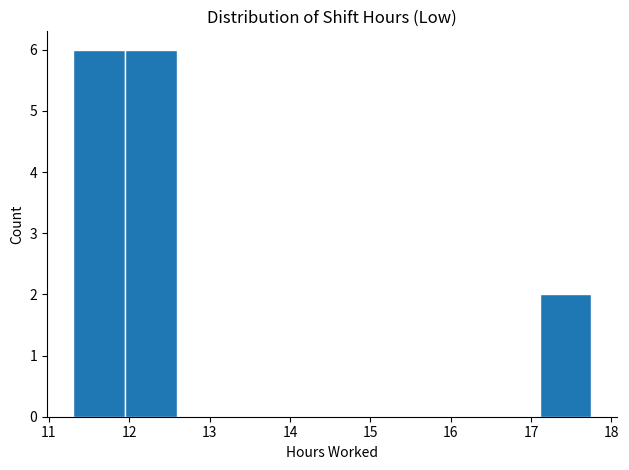

Reading left to right, transcribe this chart: for each bar, give the range it covers on the x-axis and its height. Neither the bar edges nor the heights are printed on the chart, so give them approximately, as read against the axes.

11.3 to 11.9: 6
11.9 to 12.6: 6
12.6 to 13.2: 0
13.2 to 13.9: 0
13.9 to 14.5: 0
14.5 to 15.2: 0
15.2 to 15.8: 0
15.8 to 16.5: 0
16.5 to 17.1: 0
17.1 to 17.8: 2